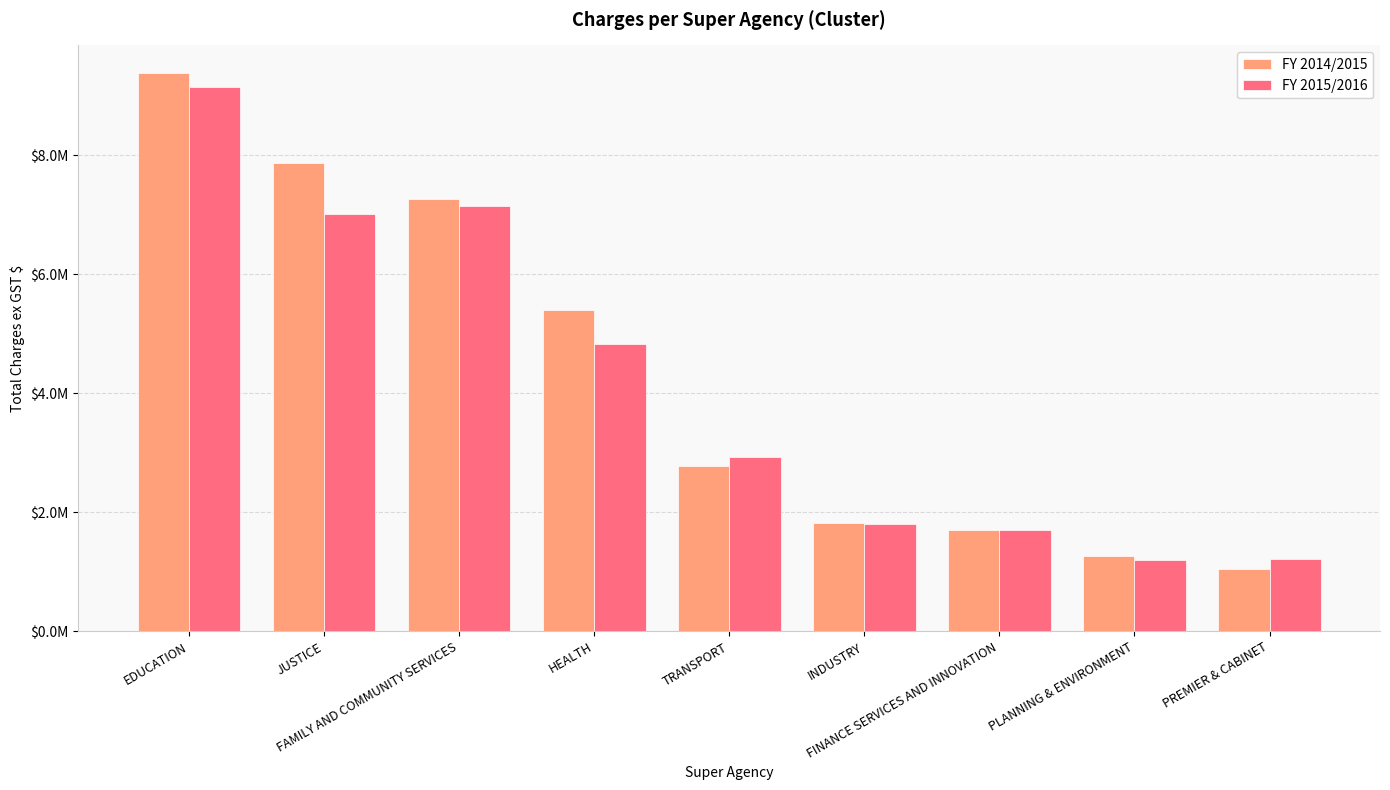

What is the difference between the maximum and second lowest values in the FY 2015/2016 series?

7934946.9